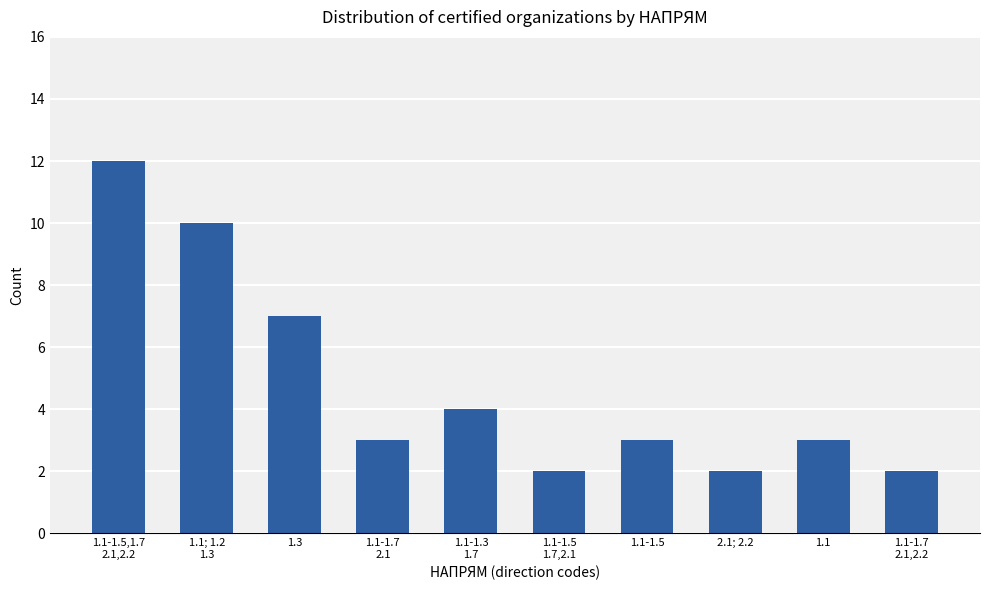

Where does the data first go above 3?

1.1-1.5,1.7
2.1,2.2